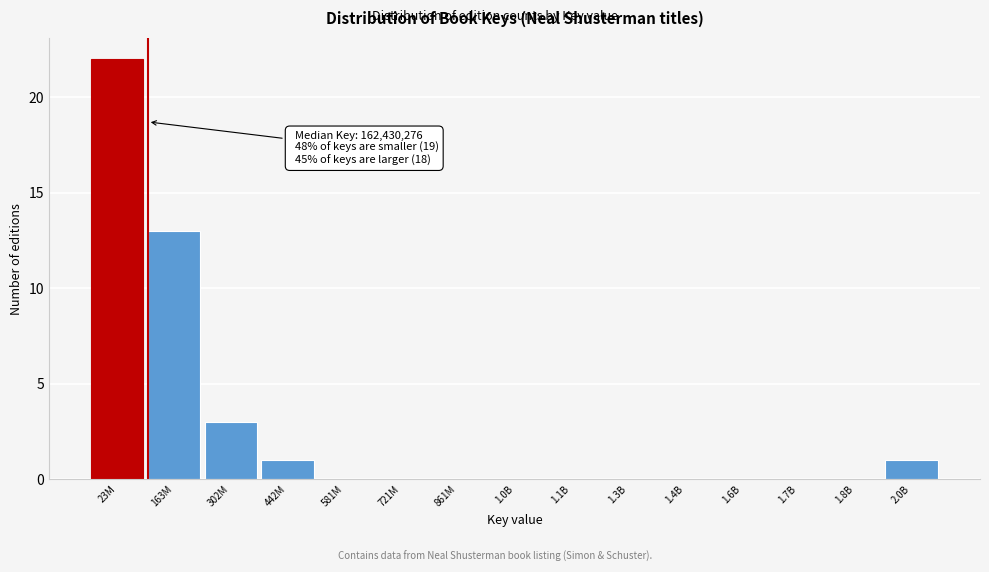

Reading right to left, extract all data points from this chart.

2.0B=1	1.8B=0	1.7B=0	1.6B=0	1.4B=0	1.3B=0	1.1B=0	1.0B=0	861M=0	721M=0	581M=0	442M=1	302M=3	163M=13	23M=22